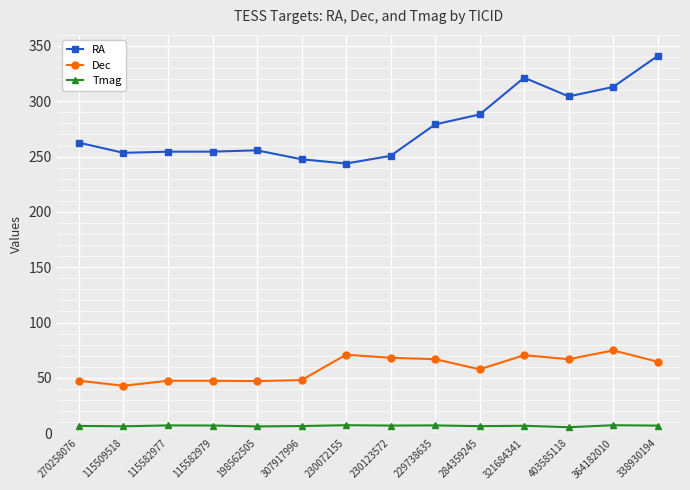

Rank the series by their average value, from highest to lowest.

RA, Dec, Tmag